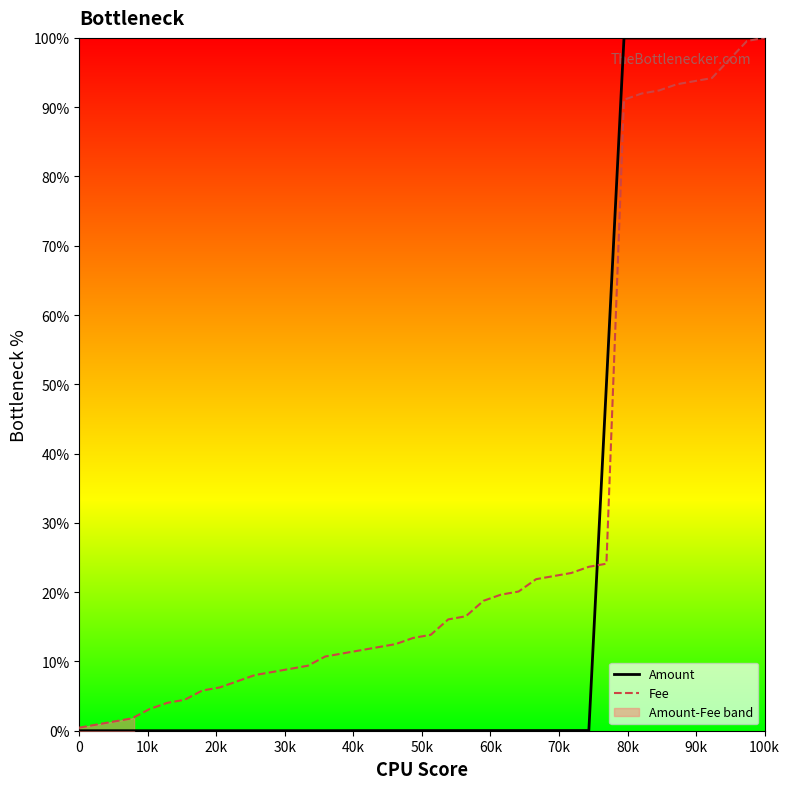

What are all the series names shown in the legend?

Amount, Fee